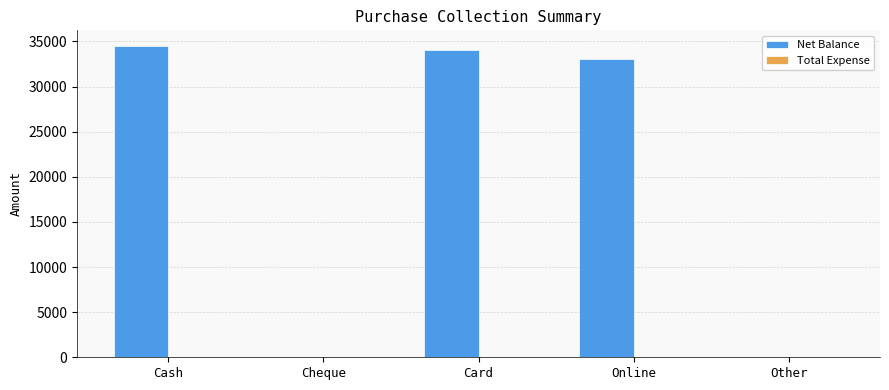

What is the change in value from Online to Other?

-33000